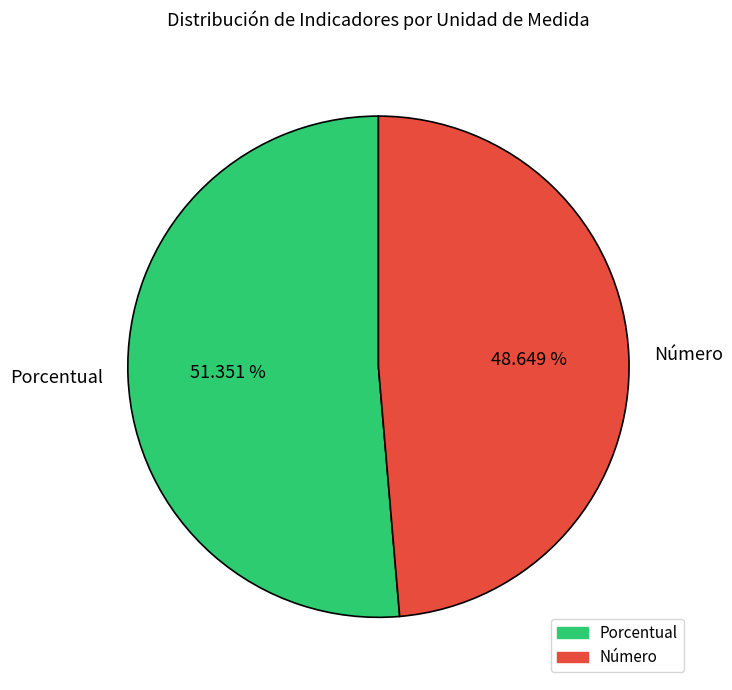

Which category has the biggest portion of the pie?

Porcentual